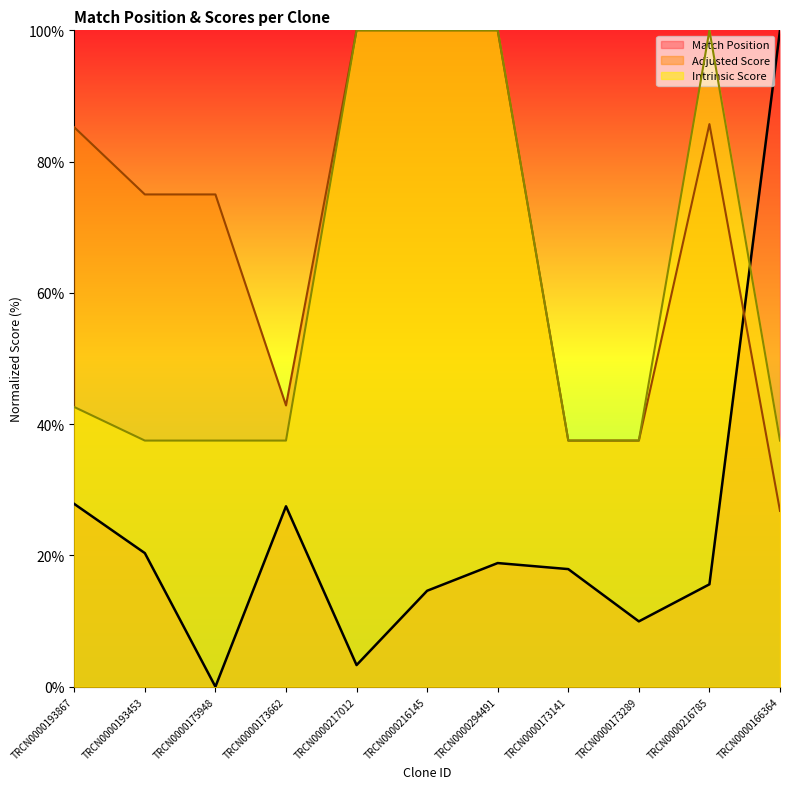

What are all the series names shown in the legend?

Match Position, Adjusted Score, Intrinsic Score